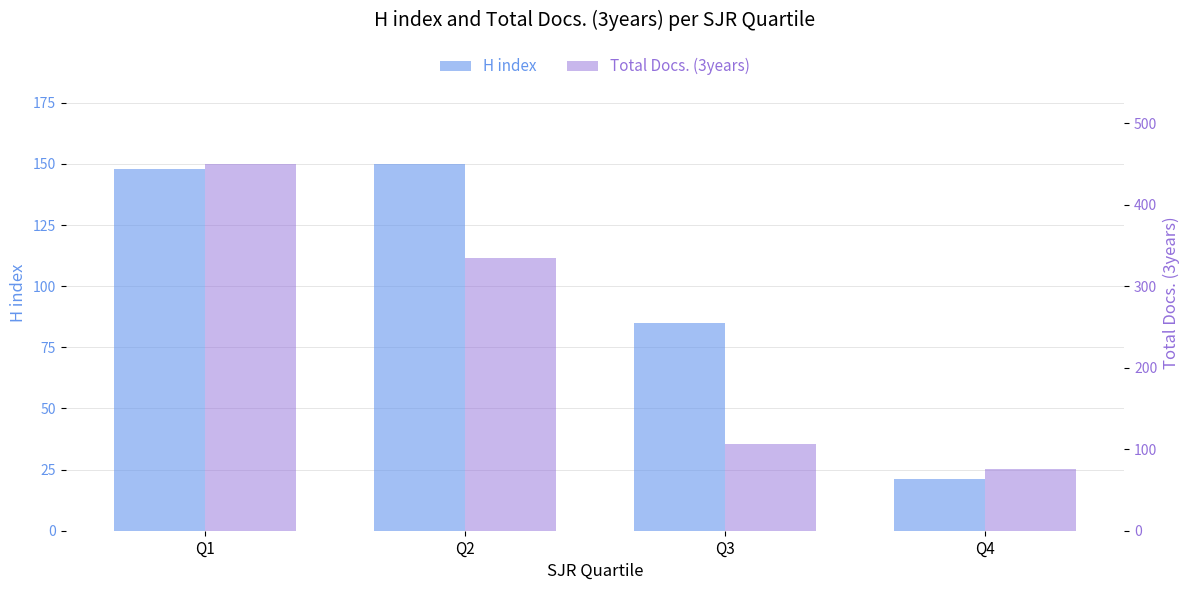

Which series has the largest total across all categories?

Total Docs. (3years)